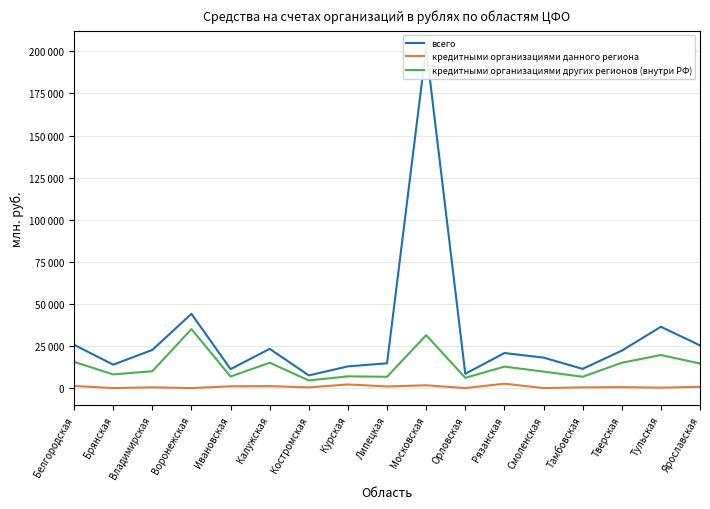

Which series has the widest spread of values?

всего